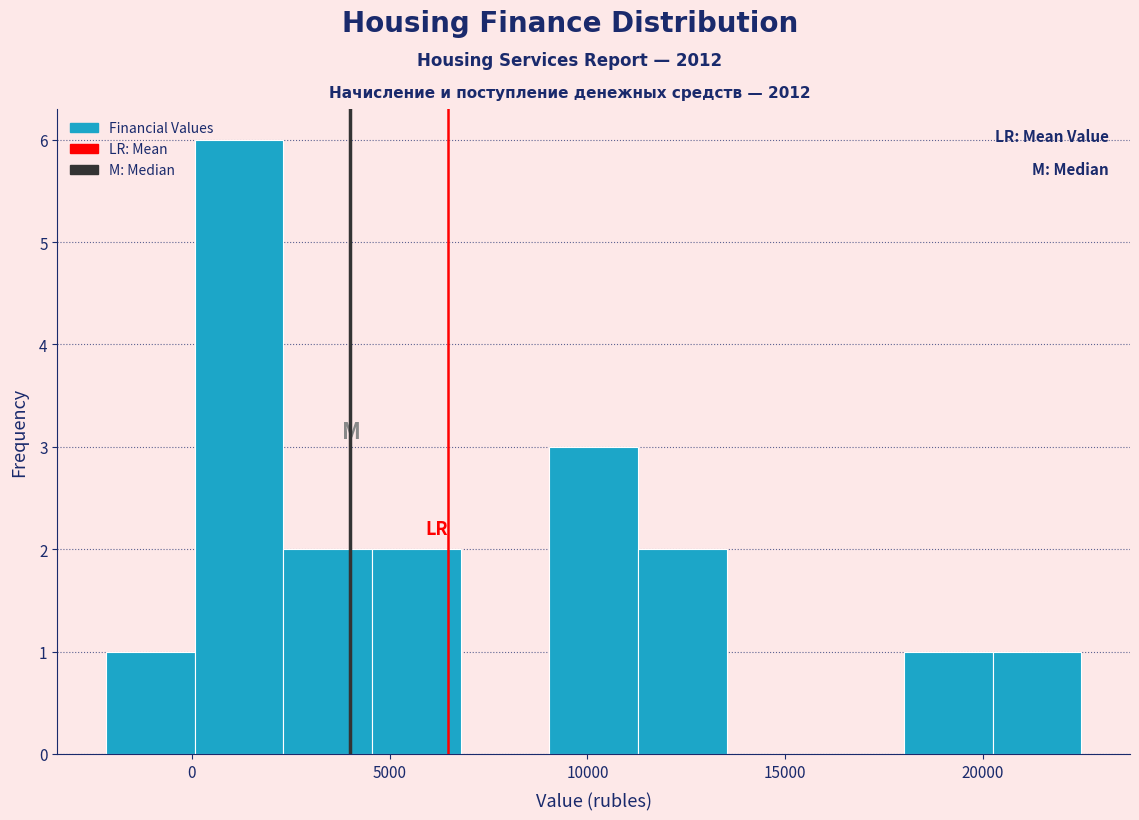

What is the height of the bar covering 11500 to 13500 on the x-axis? Neither the bar edges nor the heights are printed on the chart, so give them approximately, as read against the axes.

2